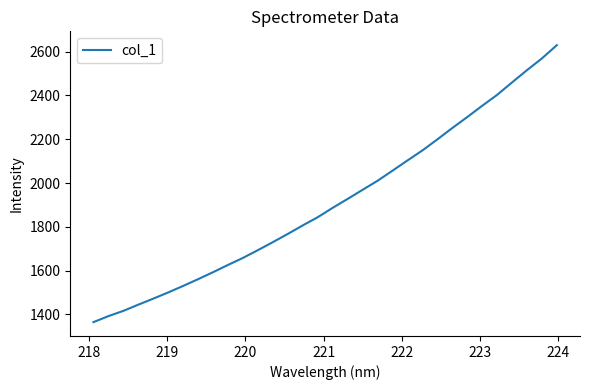

What is the maximum value shown in the chart?

2629.0